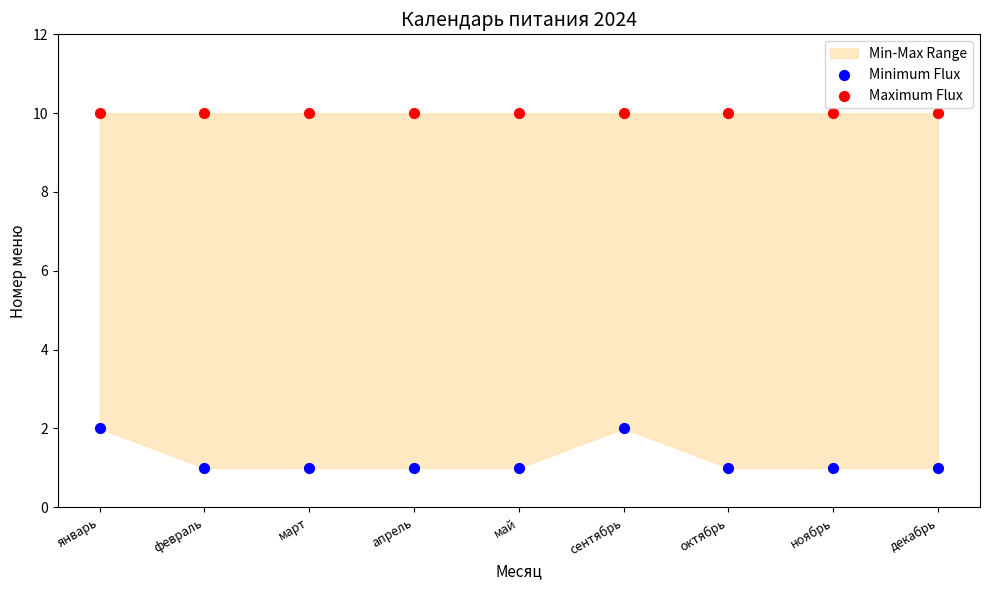

Which series reaches the maximum Y coordinate?

Maximum Flux